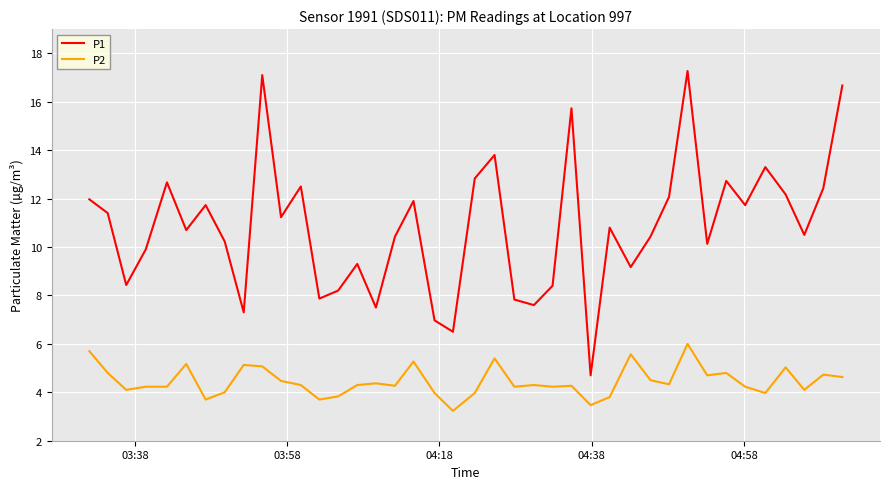

Which series has the largest range (max minus min)?

P1